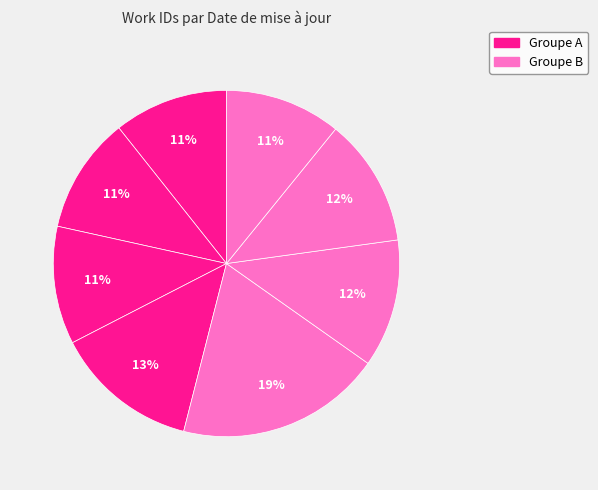

How many segments does this pie chart have?

8